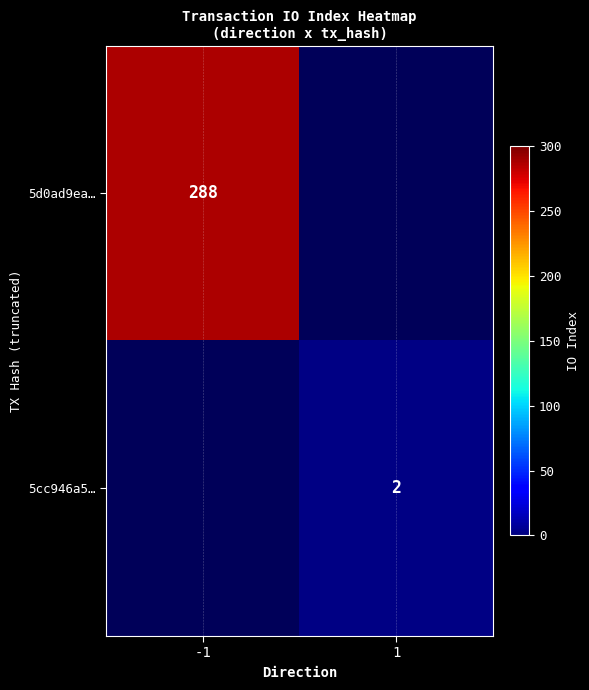

Which has a higher value, -1 or 1?

1